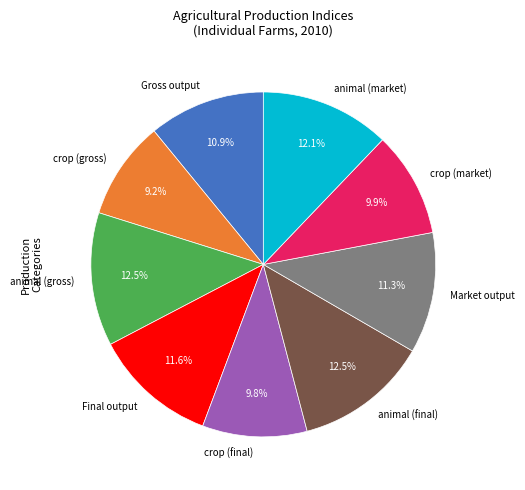

To the nearest percent, what is the difference between the largest and smallest slice percentages?

3%